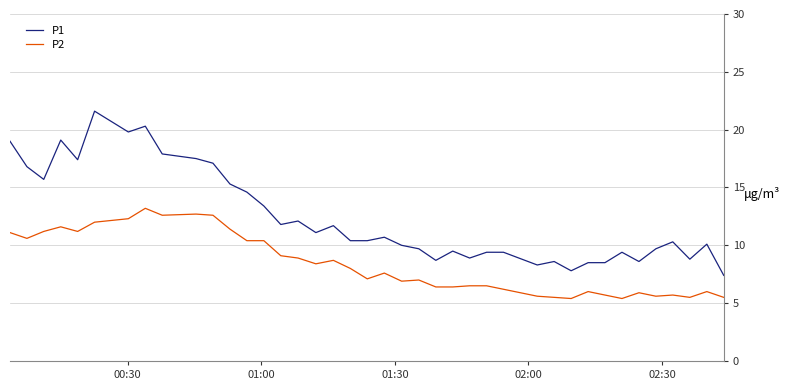

True or false: P1 and P2 intersect in this chart.

False